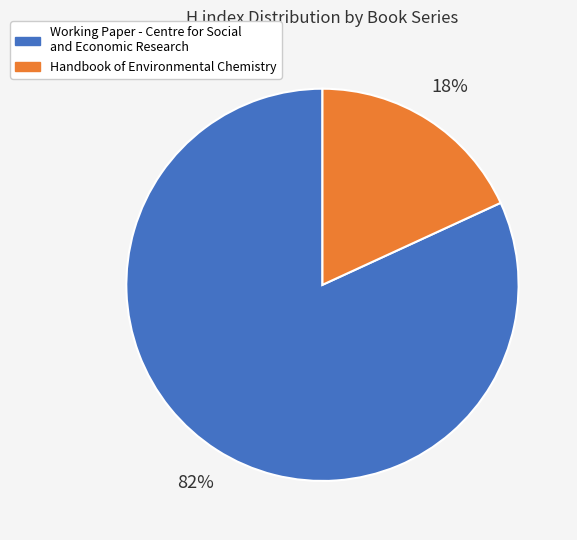

Which category has the smallest portion of the pie?

Handbook of Environmental Chemistry